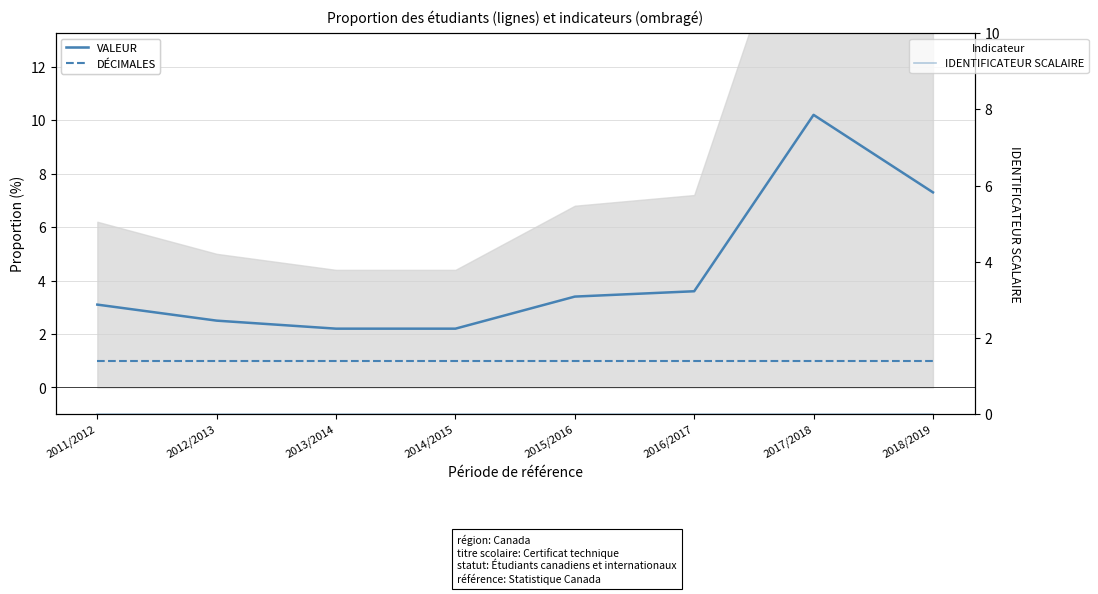

What is the label of the 8th point from the left?

2018/2019